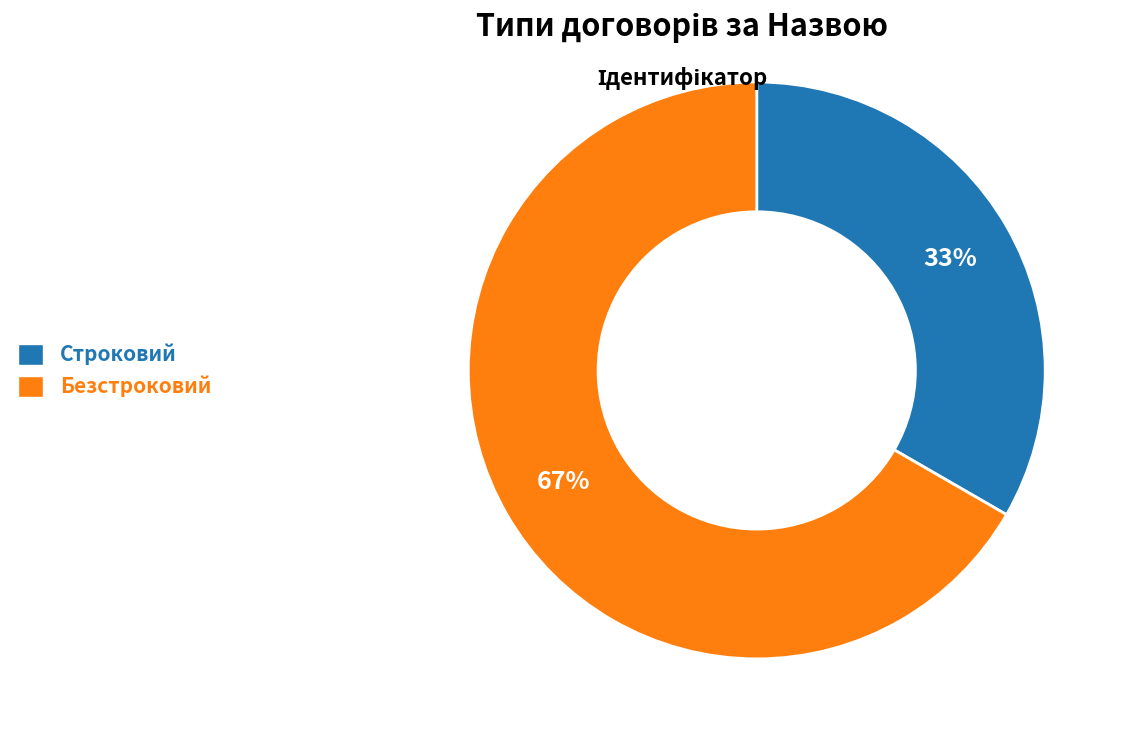

How many segments does this pie chart have?

2